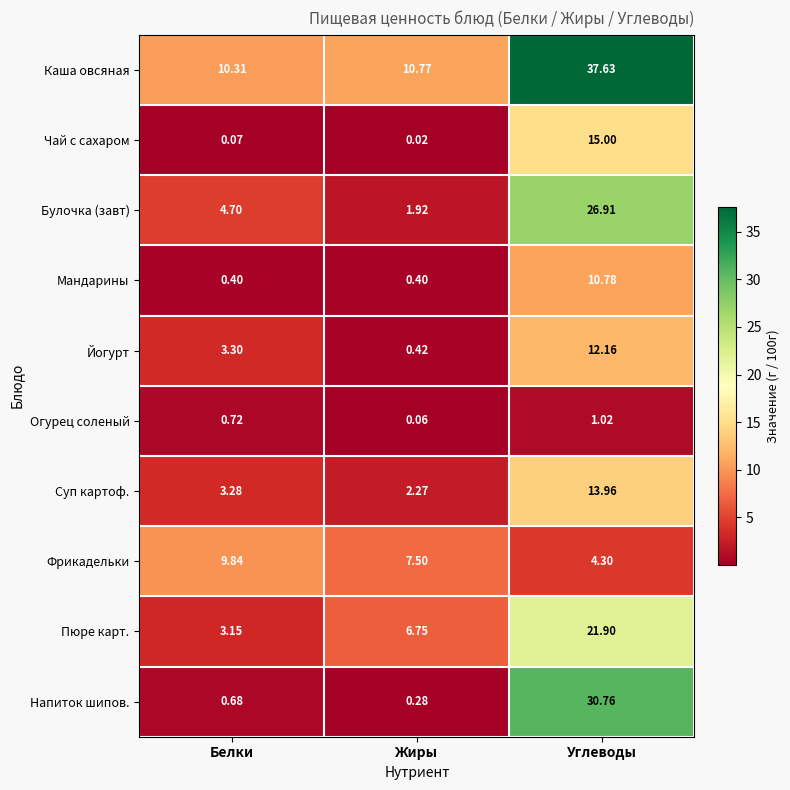

List the series in order of their peak value, lowest first.

Огурец соленый, Фрикадельки, Мандарины, Йогурт, Суп картоф., Чай с сахаром, Пюре карт., Булочка (завт), Напиток шипов., Каша овсяная